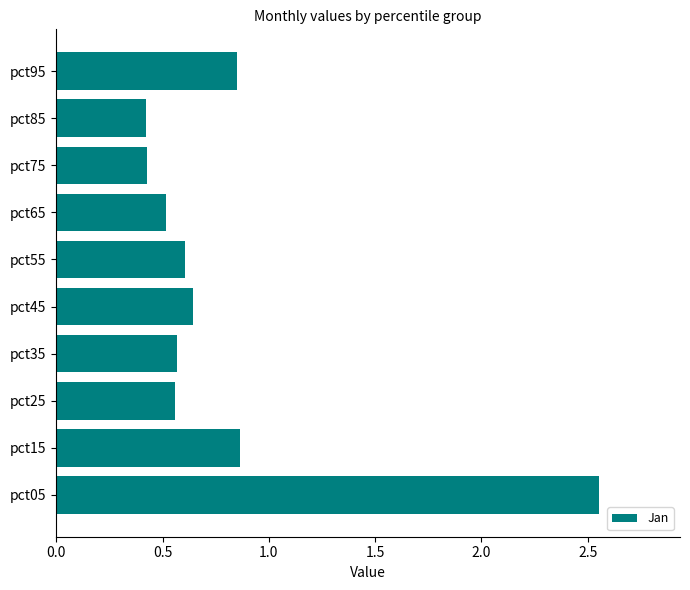

What is the sum of all values?

8.0